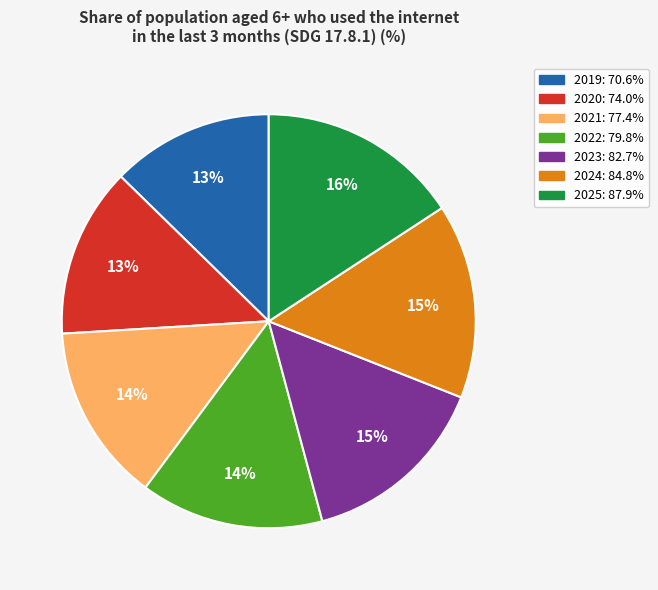

Is the sum of 2024 and 2023 greater than half?

No